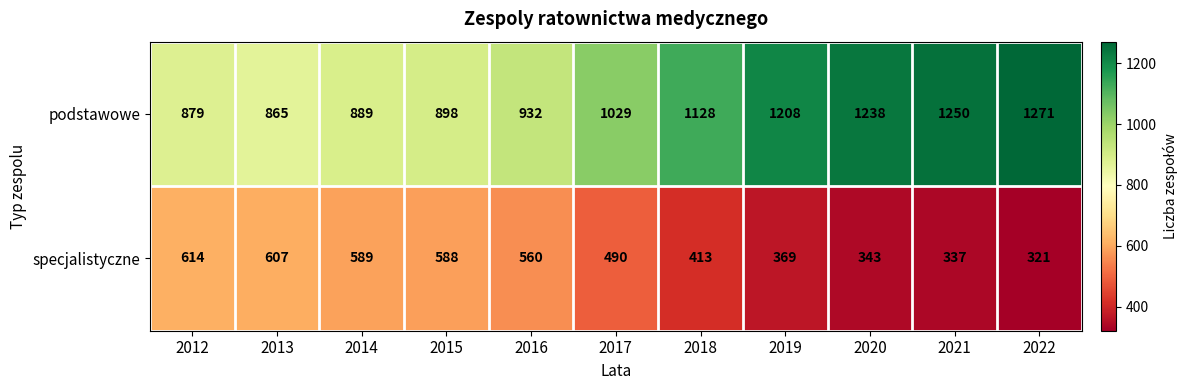

Which series has the widest spread of values?

podstawowe